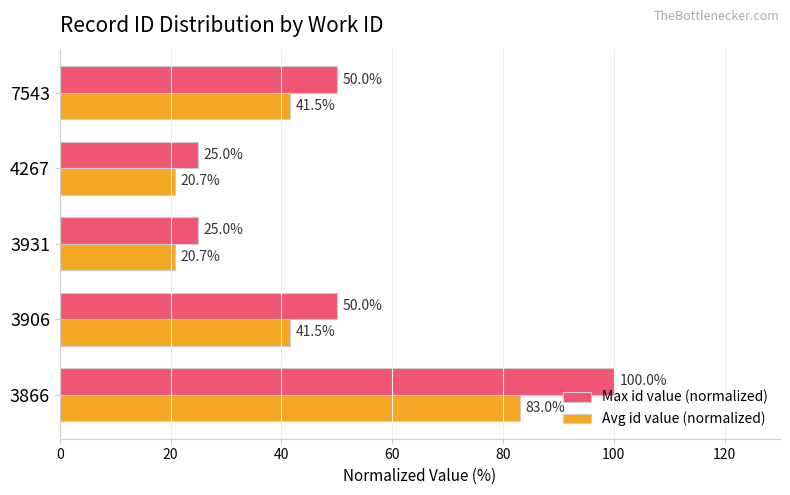

The value of Avg id value (normalized) at 3866 is 109.7. True or false?

False